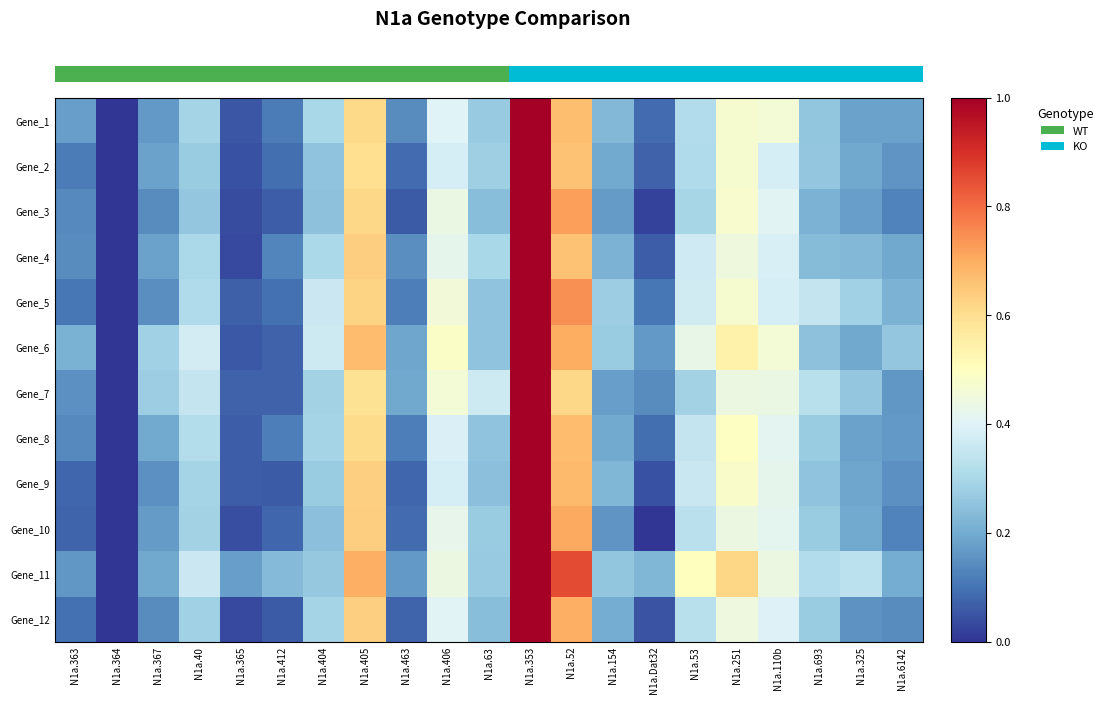

What is the difference between the maximum and minimum values in the Gene_6 series?

1.0